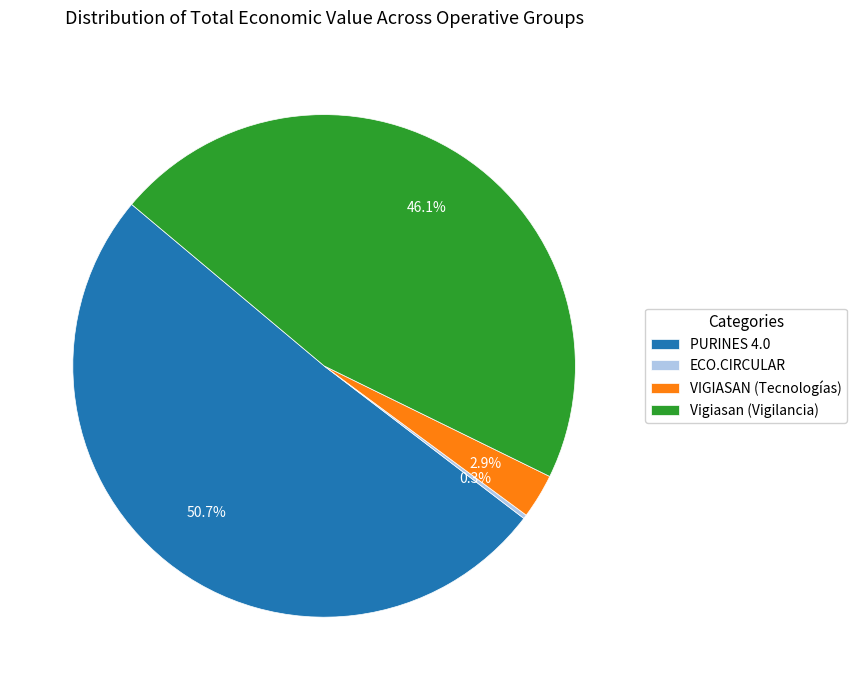

Which category has the biggest portion of the pie?

PURINES 4.0